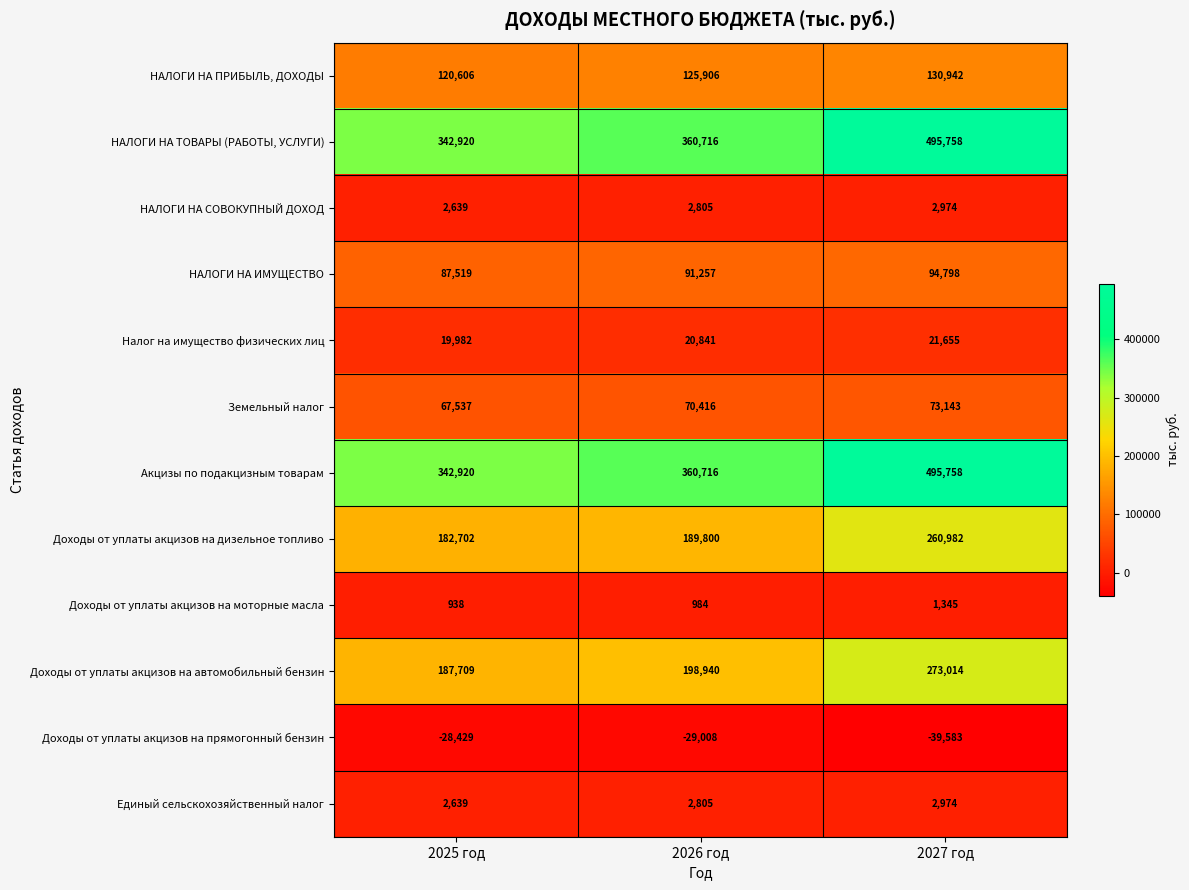

How many data points in Земельный налог are less than 70416?

1